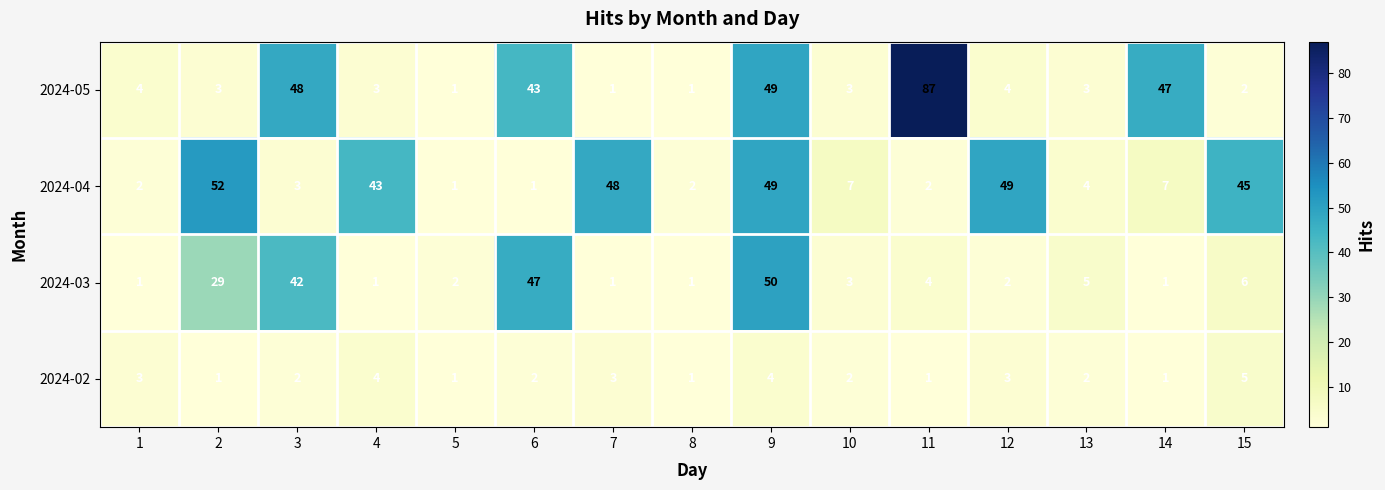

Rank the series by their maximum value, from highest to lowest.

2024-05, 2024-04, 2024-03, 2024-02